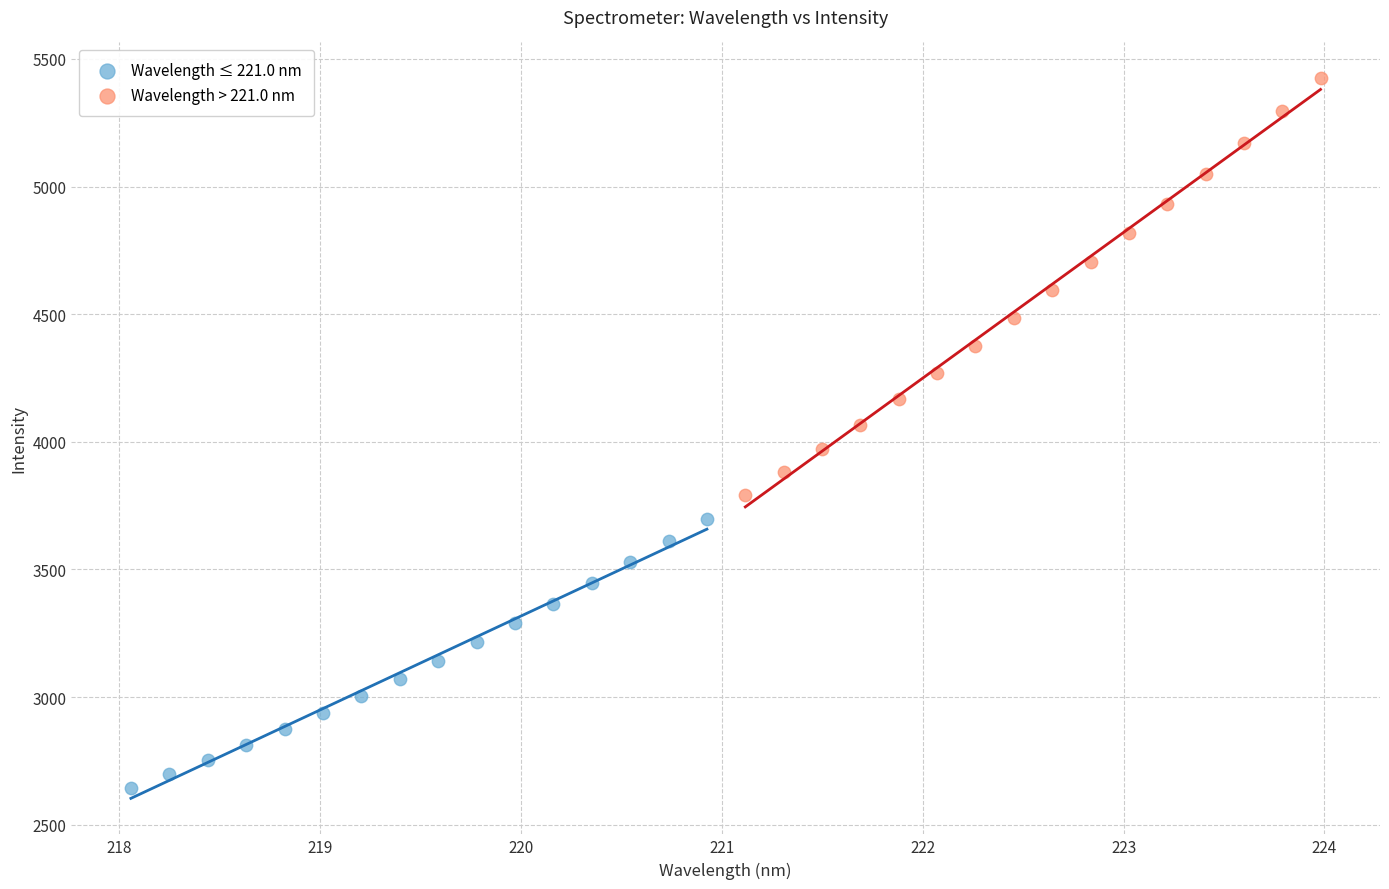

Which series has the largest Y range (max minus min)?

Wavelength > 221.0 nm